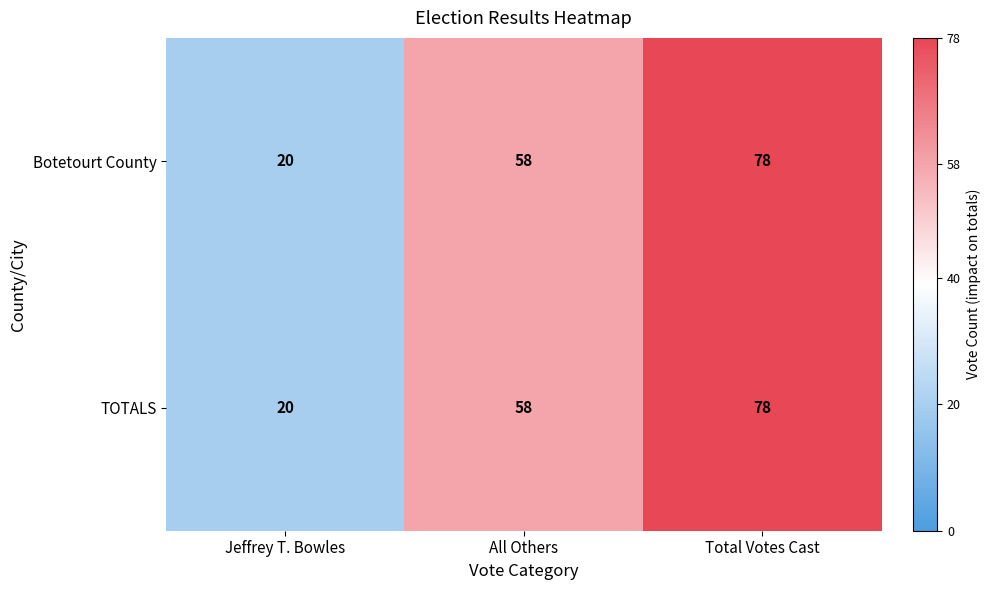

What is the maximum value shown in the chart?

78